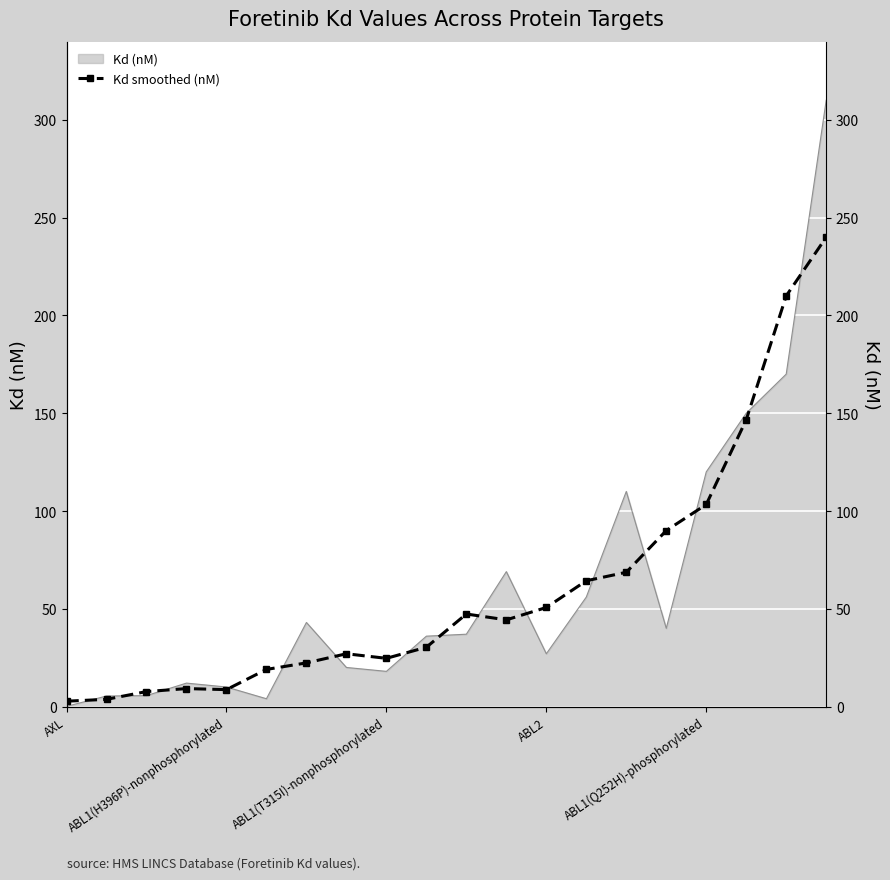

What is the difference between the second highest and minimum values?

207.2